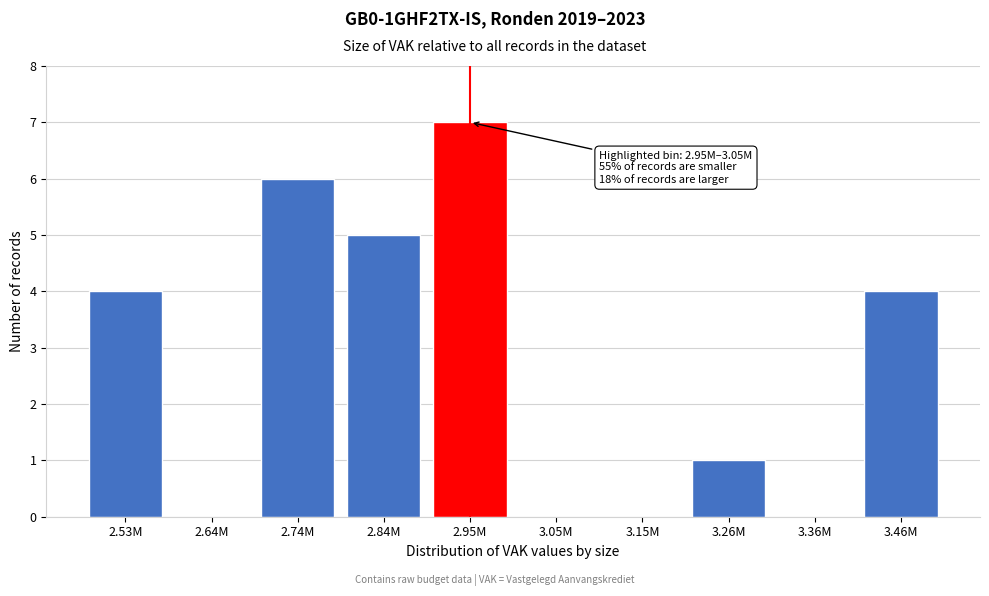

Reading right to left, transcribe all the data shown in this chart.

3.46M=4	3.36M=0	3.26M=1	3.15M=0	3.05M=0	2.95M=7	2.84M=5	2.74M=6	2.64M=0	2.53M=4